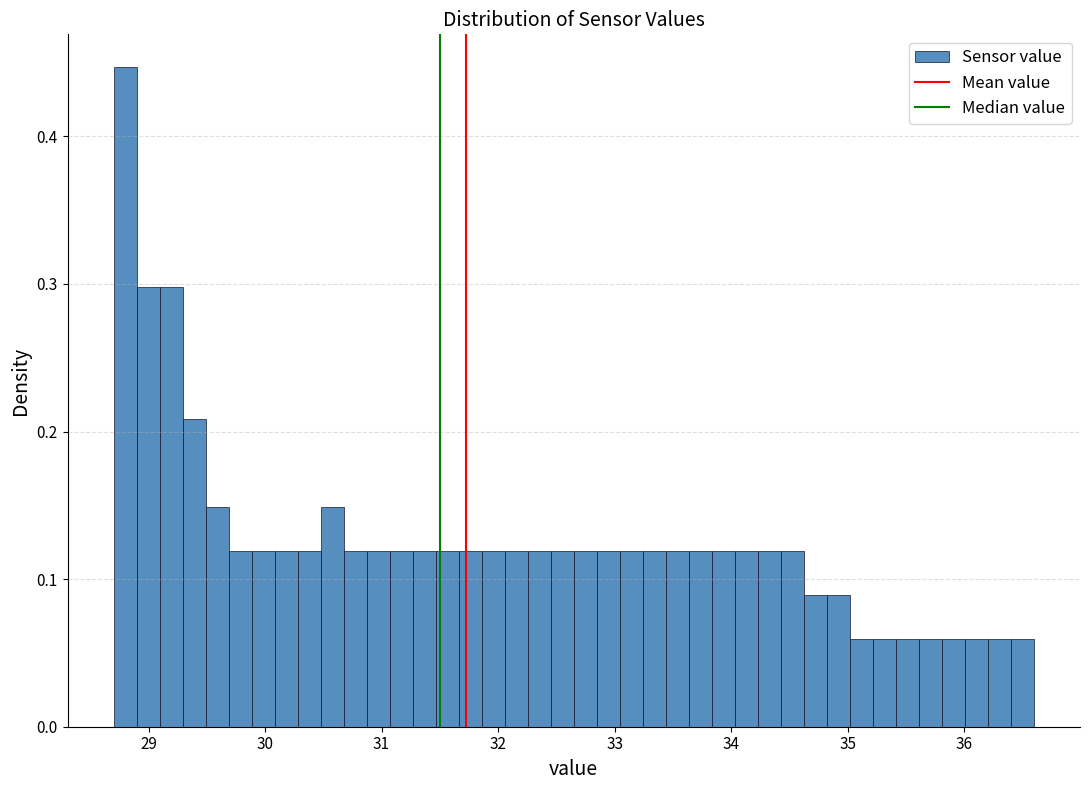

Read against the x-axis, roughly where is the centre of the tallest bar?

28.8